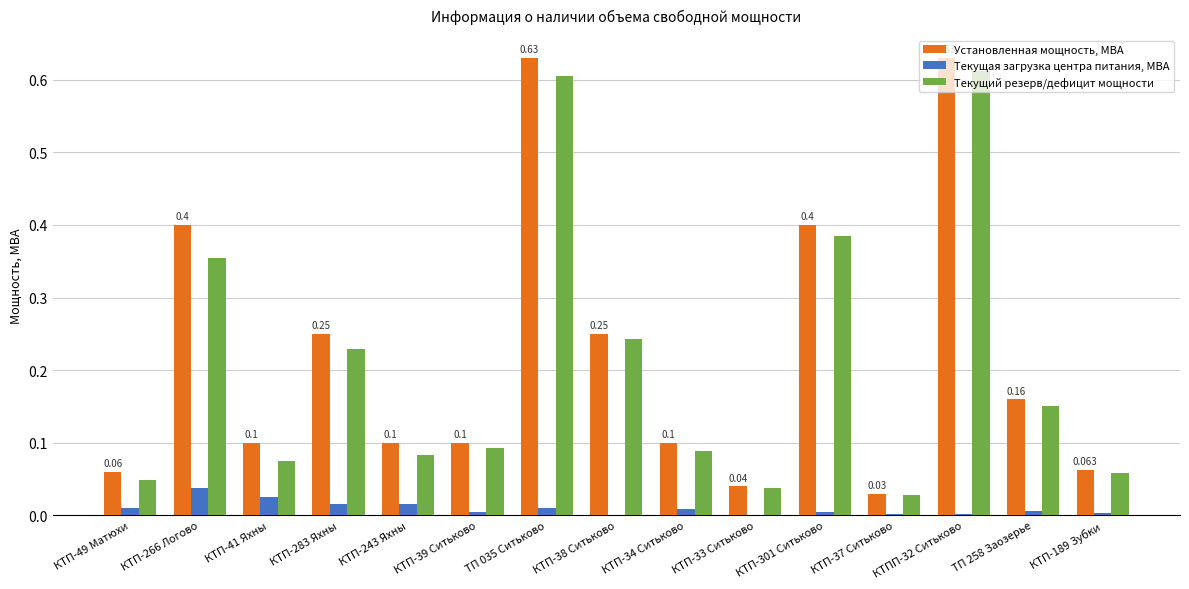

The value of Установленная мощность, МВА at КТП-37 Ситьково is 0.0. True or false?

True